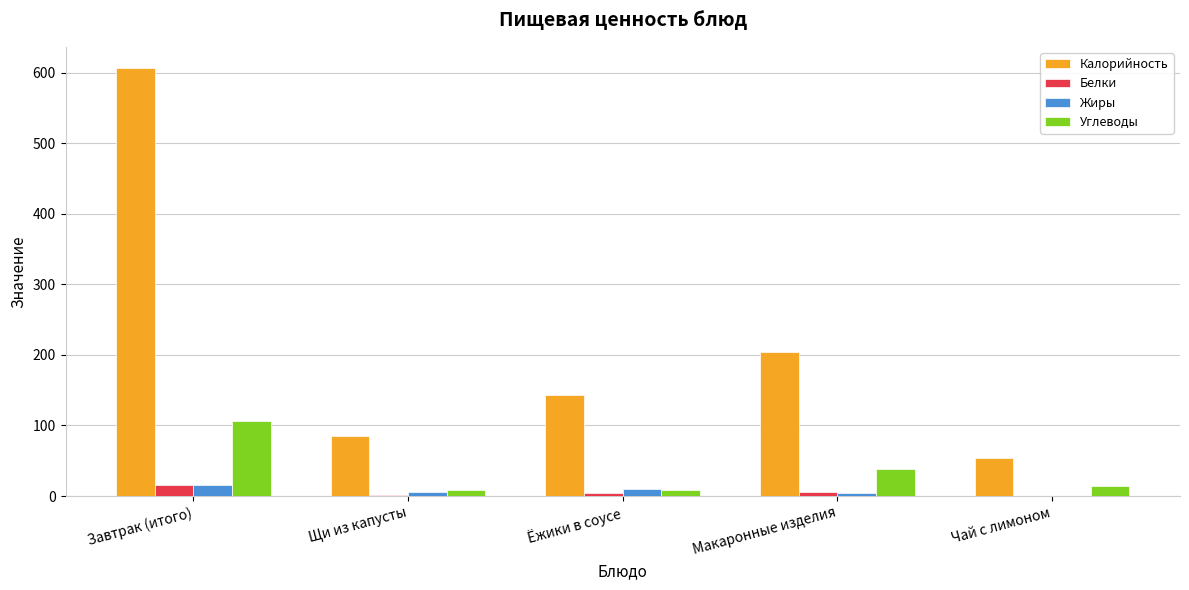

True or false: Углеводы has a value of 38.3 at Макаронные изделия.

True